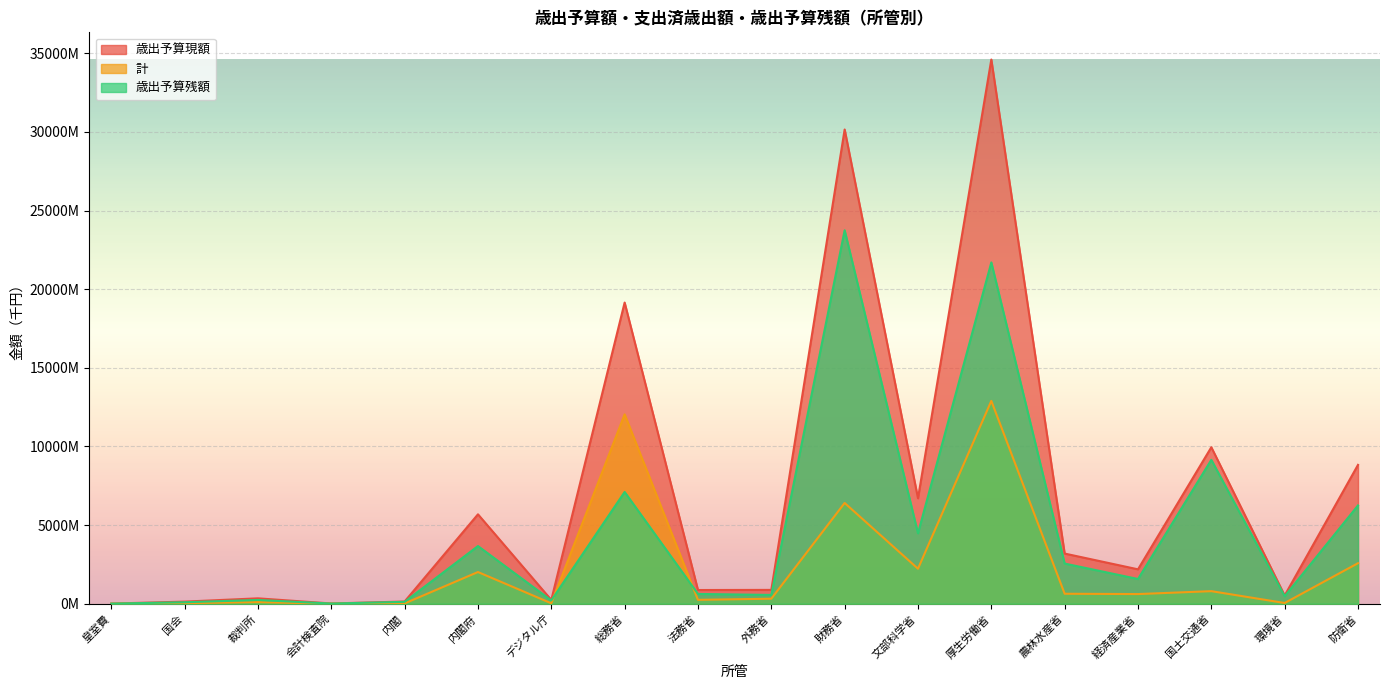

Count the number of data series in this chart.

3